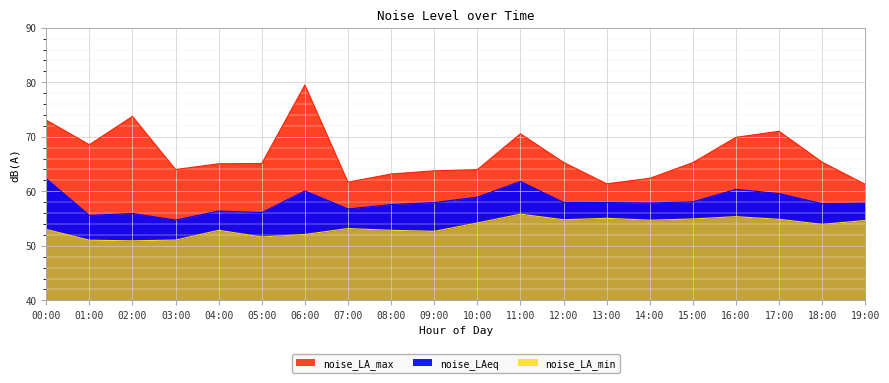

At how many categories does at least one series exceed 56?

20